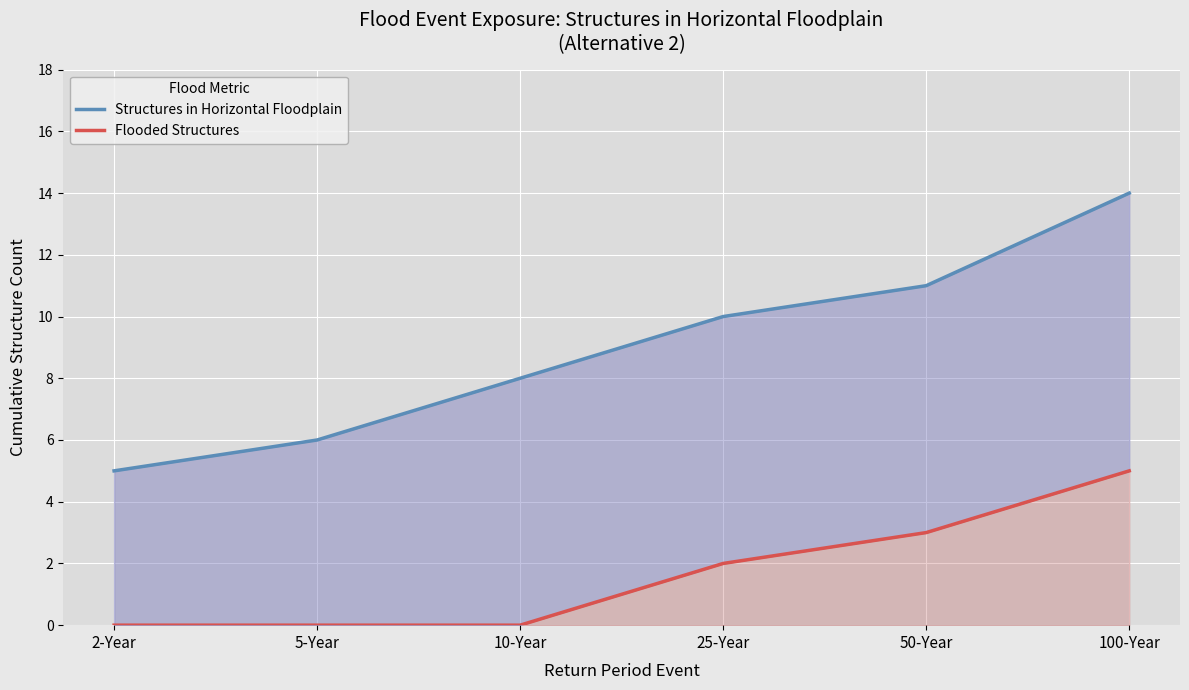

How many series are shown in this chart?

2